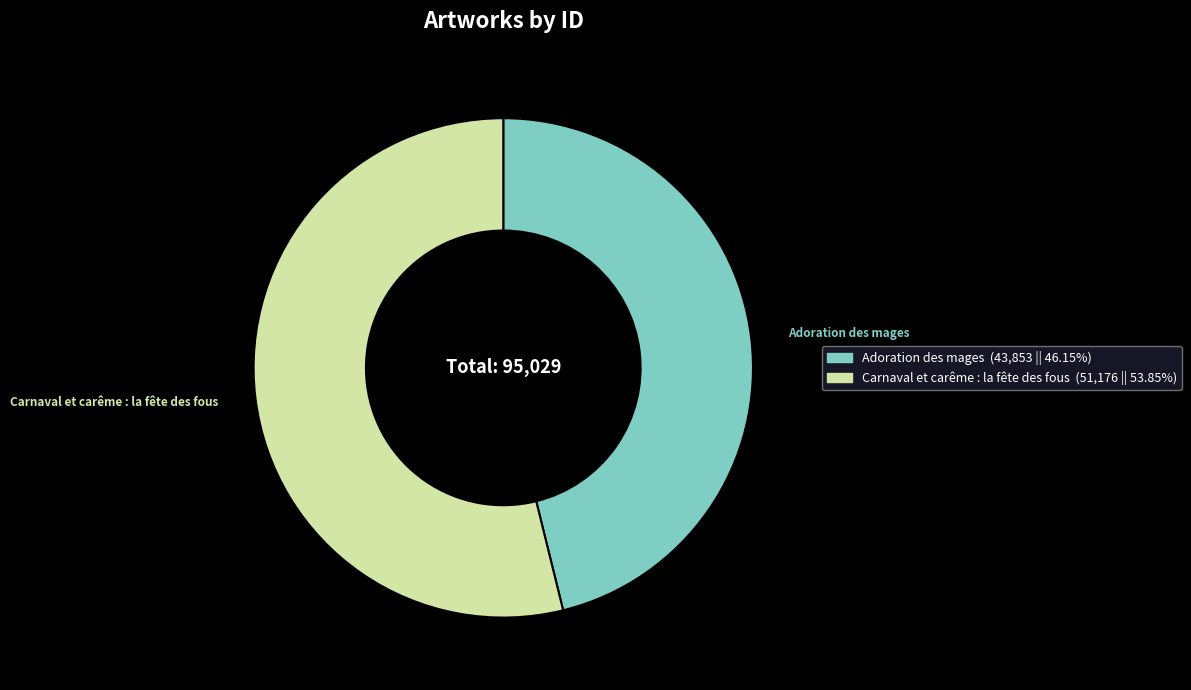

Is it true that Adoration des mages is 37% of the pie?

False